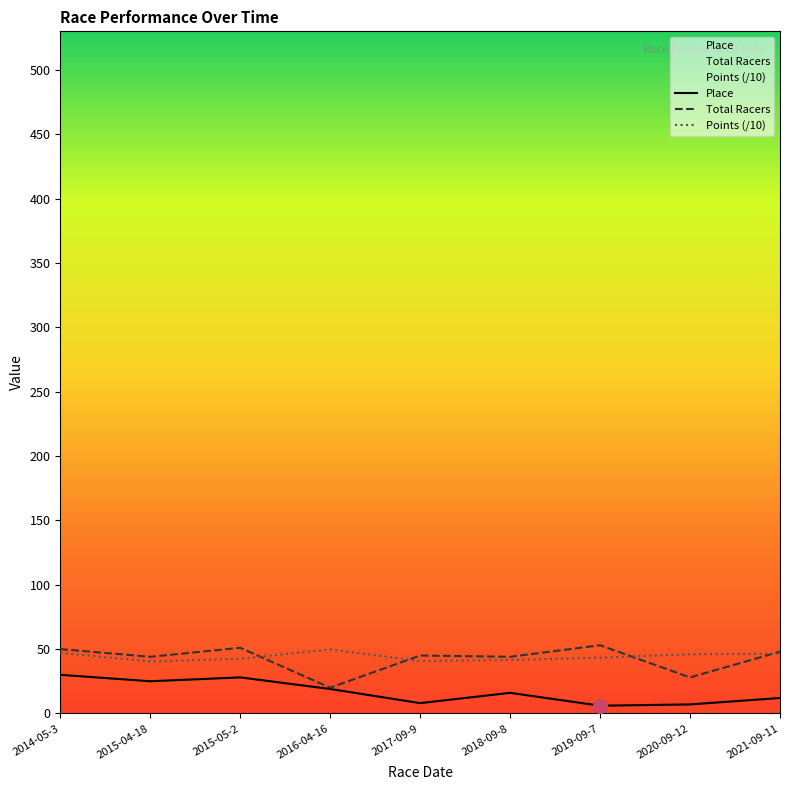

Reading right to left, what are all the values shown in this chart?

Place: 12.0	7.0	6.0	16.0	8.0	19.0	28.0	25.0	30.0
Total Racers: 48.0	28.0	53.0	44.0	45.0	20.0	51.0	44.0	50.0
Points: 46.4	46.0	43.3	41.5	40.7	49.7	42.5	40.4	47.1